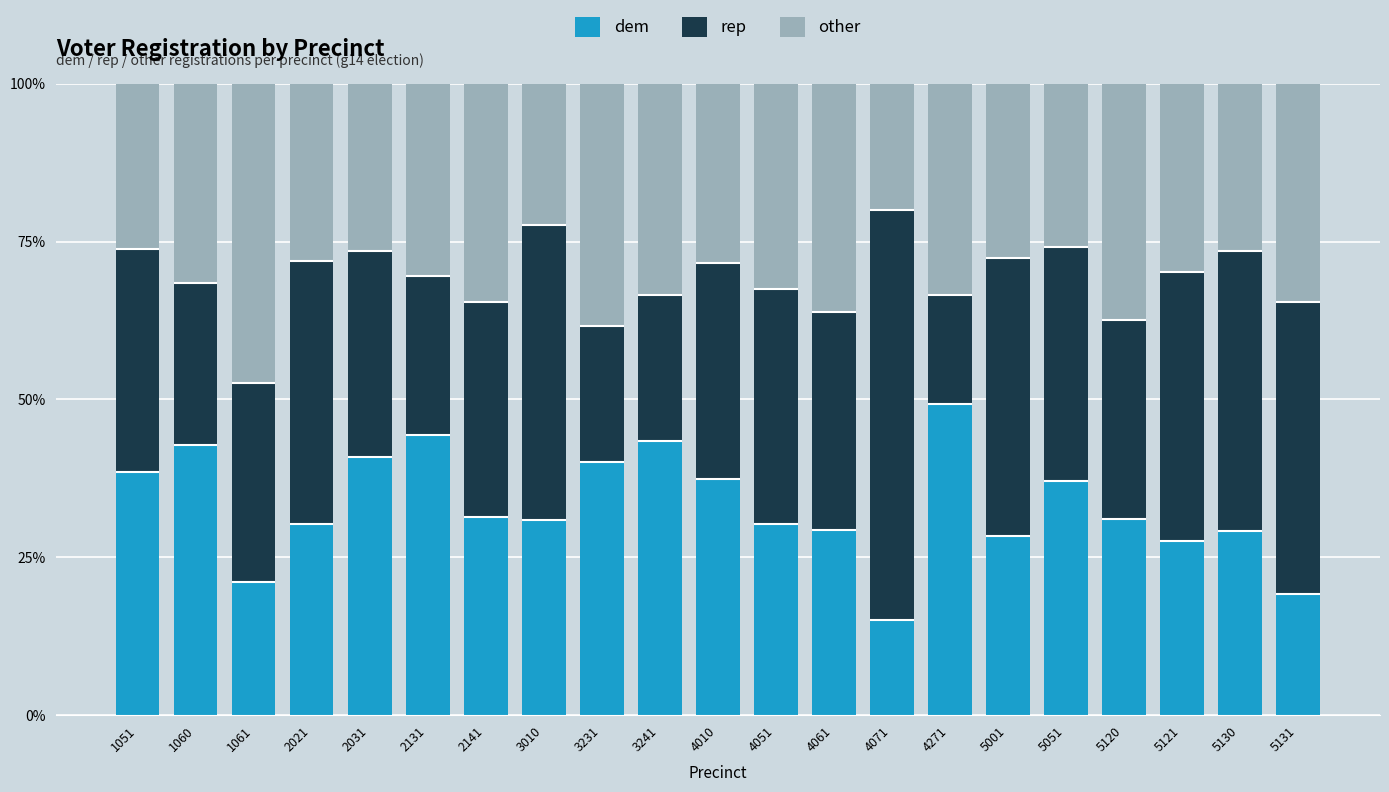

Where is other nearest to the value 33?

4051